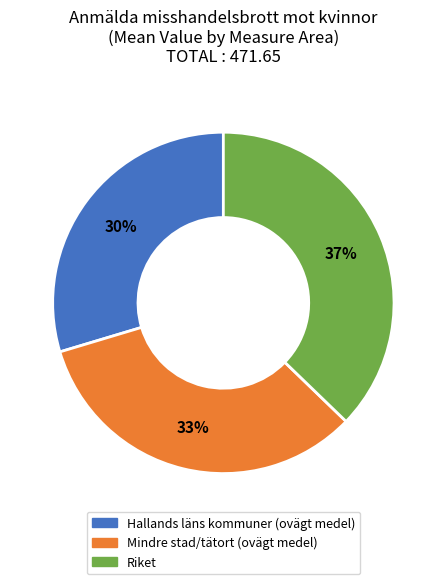

To the nearest percent, what is the combined percentage of Hallands läns kommuner (ovägt medel) and Mindre stad/tätort (ovägt medel)?

63%